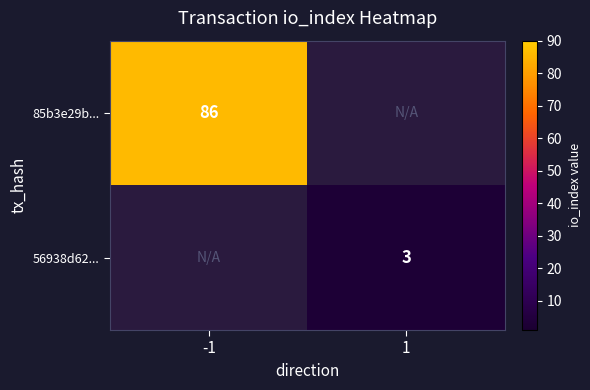

The 85b3e29b... series shows 86 at -1. True or false?

True